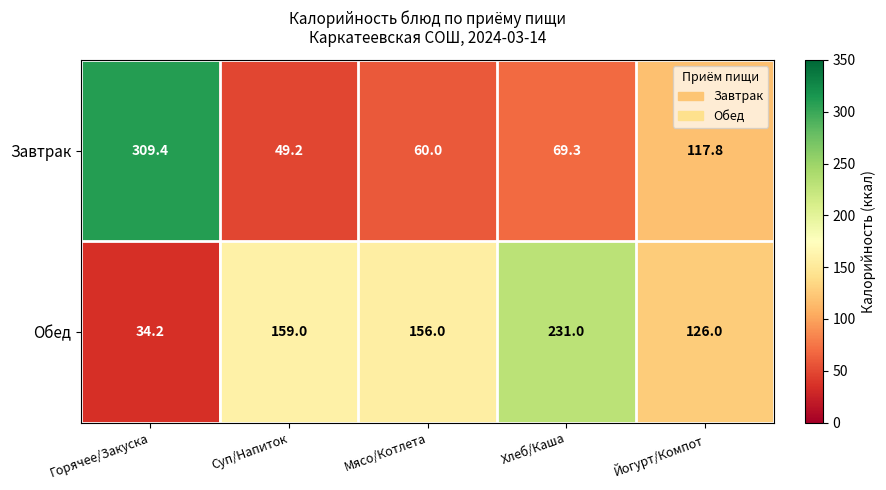

What is the approximate value of Обед at Йогурт/Компот?

126.0